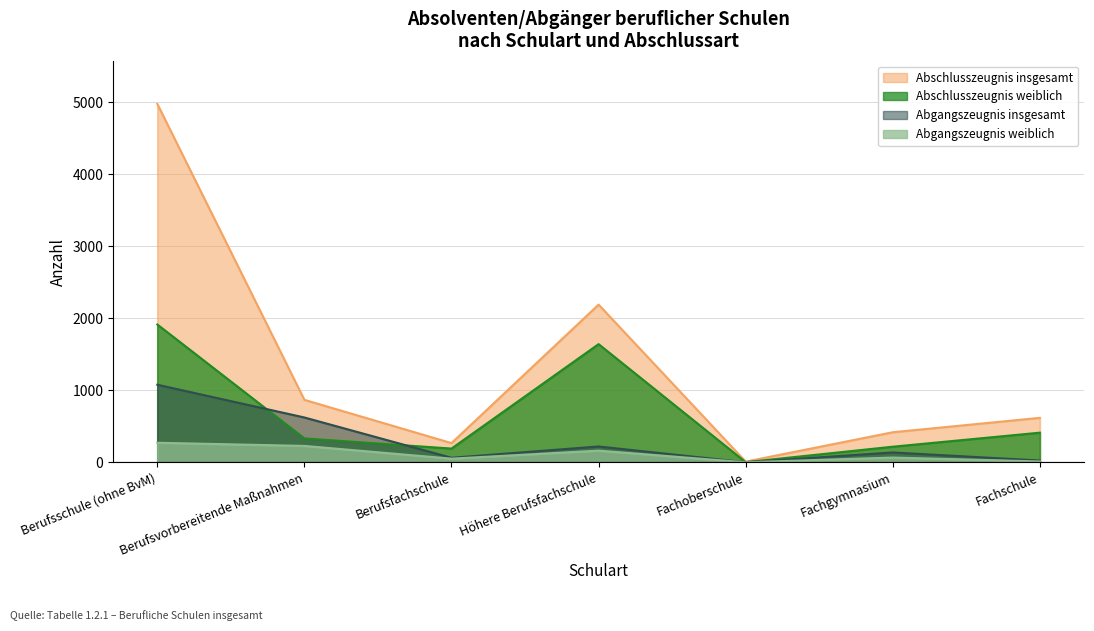

Reading right to left, transcribe all the data shown in this chart.

Abschlusszeugnis insgesamt: 617	417	9	2190	266	867	4979
Abschlusszeugnis weiblich: 411	216	1	1641	190	331	1914
Abgangszeugnis insgesamt: 24	136	0	219	62	622	1077
Abgangszeugnis weiblich: 11	65	0	161	50	227	271